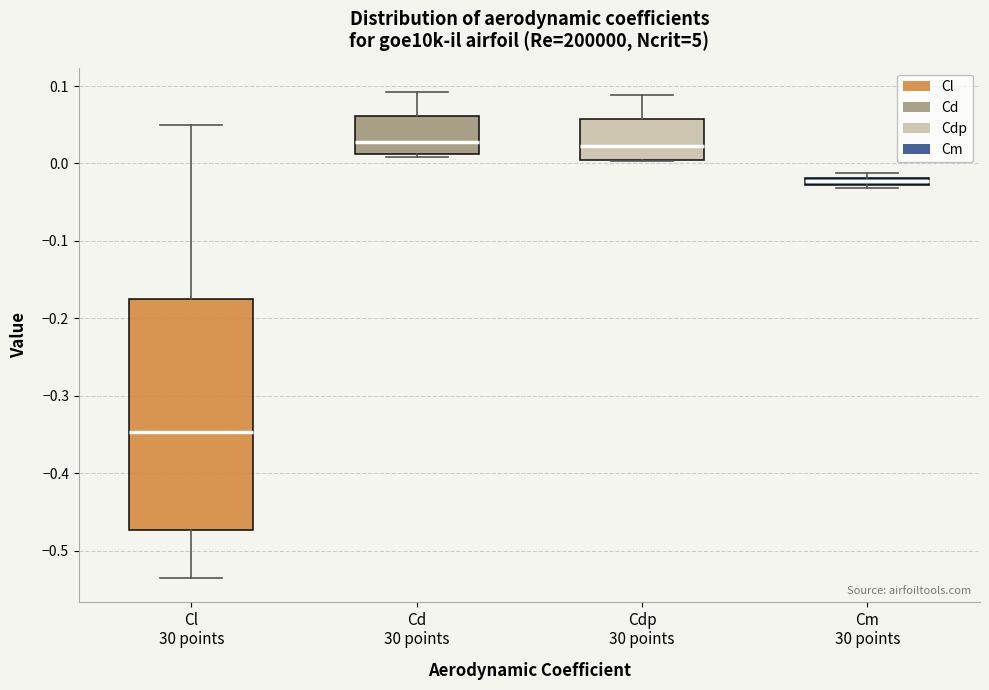

Which box is the tallest, from its lower edge to its upper edge?

Cl 30 points